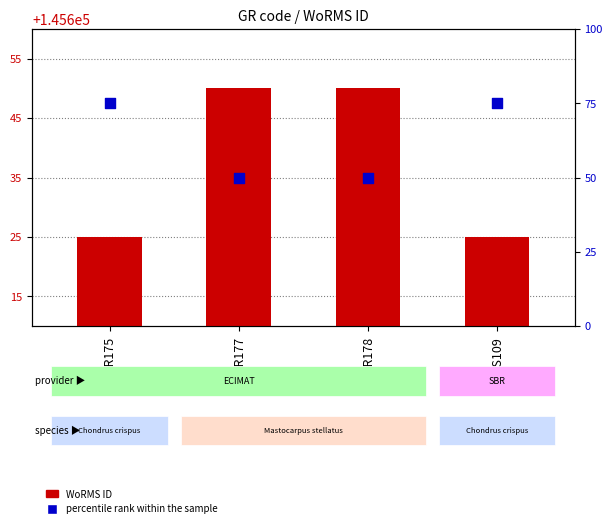

Which series reaches the minimum Y coordinate?

percentile rank within the sample